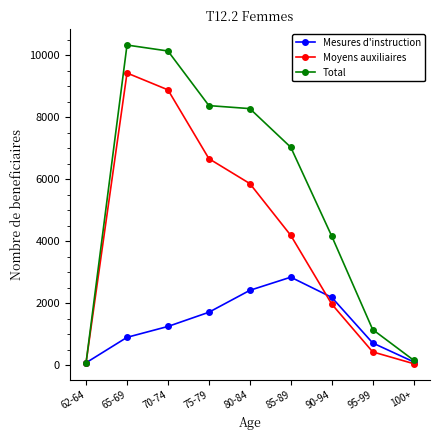

Rank the series by their maximum value, from lowest to highest.

Mesures d'instruction, Moyens auxiliaires, Total